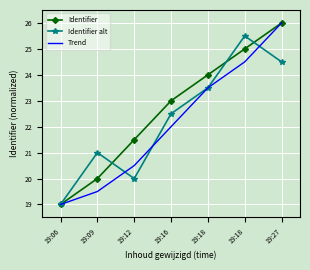

Reading left to right, extract all data points from this chart.

Identifier: 19.0	20.0	21.5	23.0	24.0	25.0	26.0
Identifier alt: 19.0	21.0	20.0	22.5	23.5	25.5	24.5
Trend: 19.0	19.5	20.5	22.0	23.5	24.5	26.0